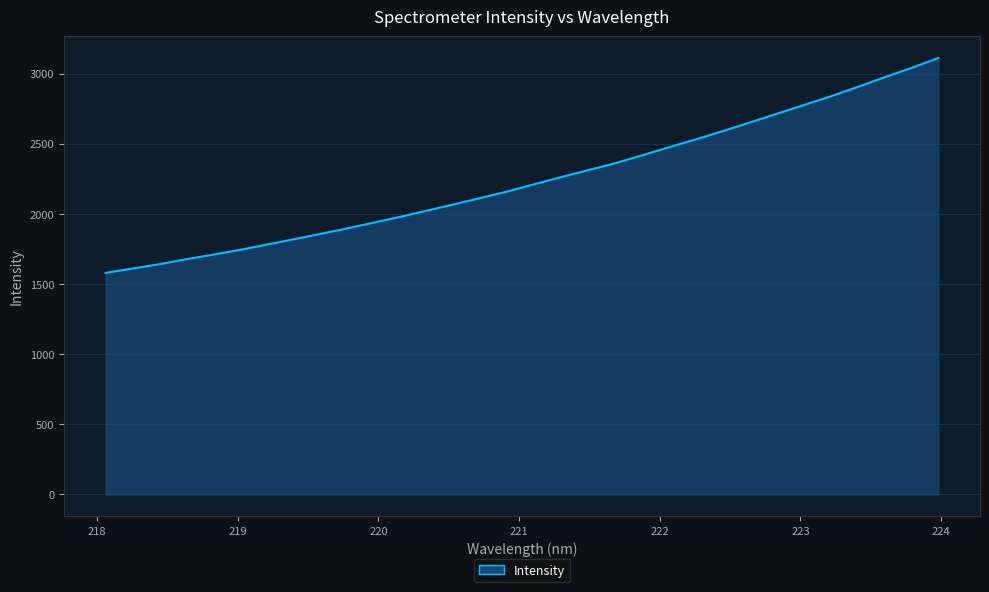

What is the difference between the second highest and minimum values?

1461.0